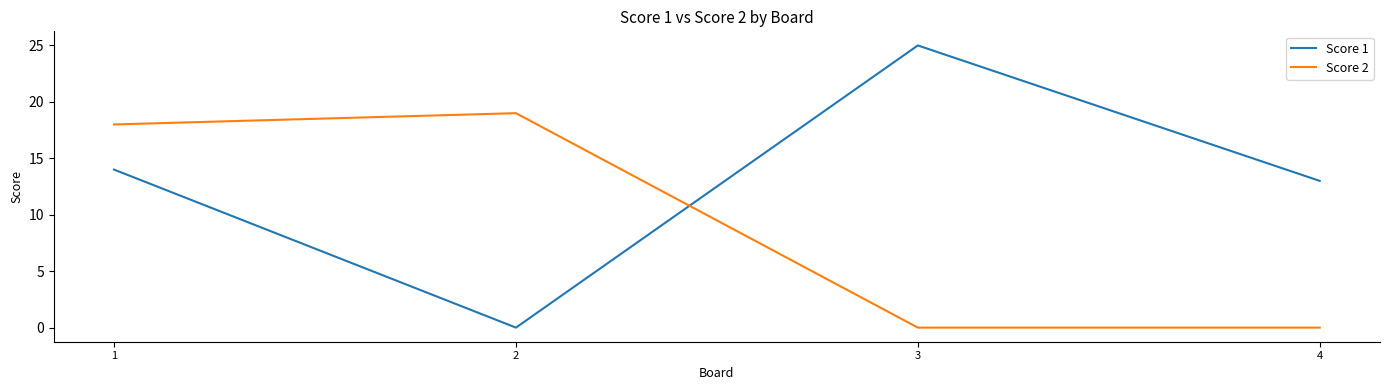

Between which two adjacent categories do Score 1 and Score 2 first intersect?

2 and 3